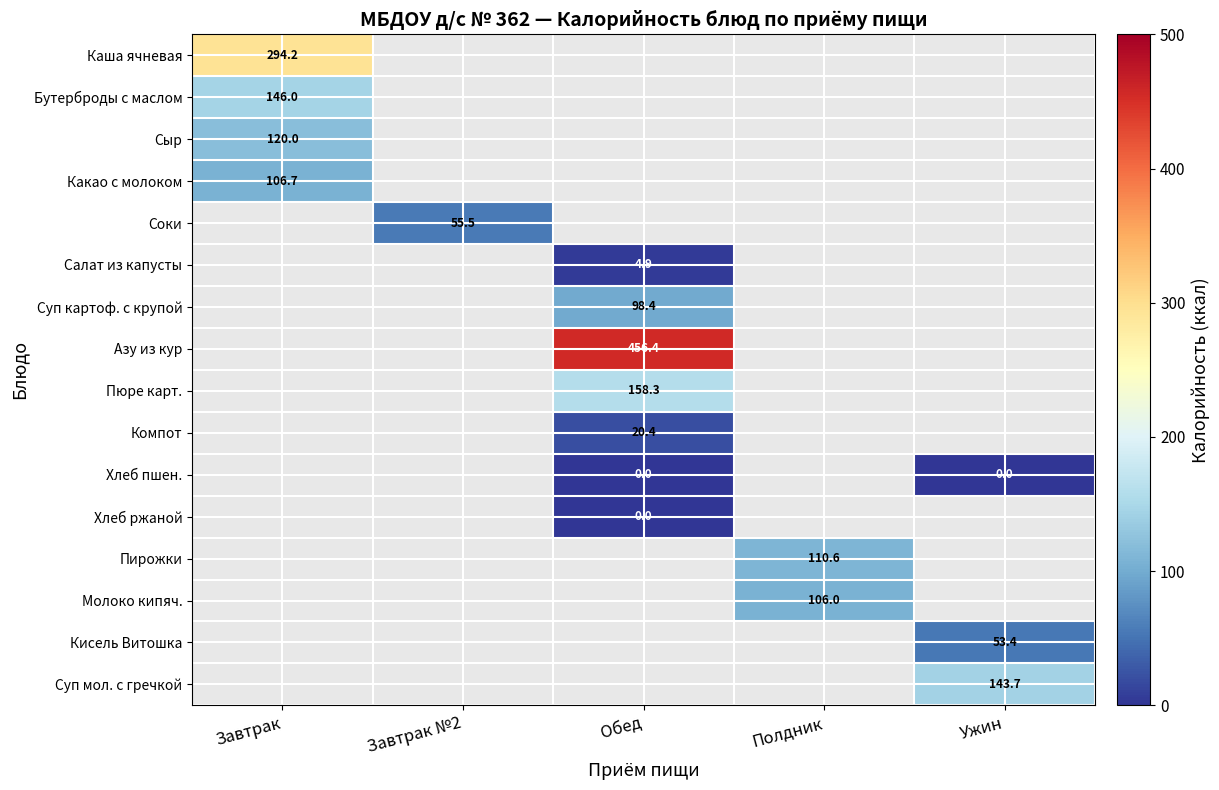

At how many categories does at least one series exceed 434?

1